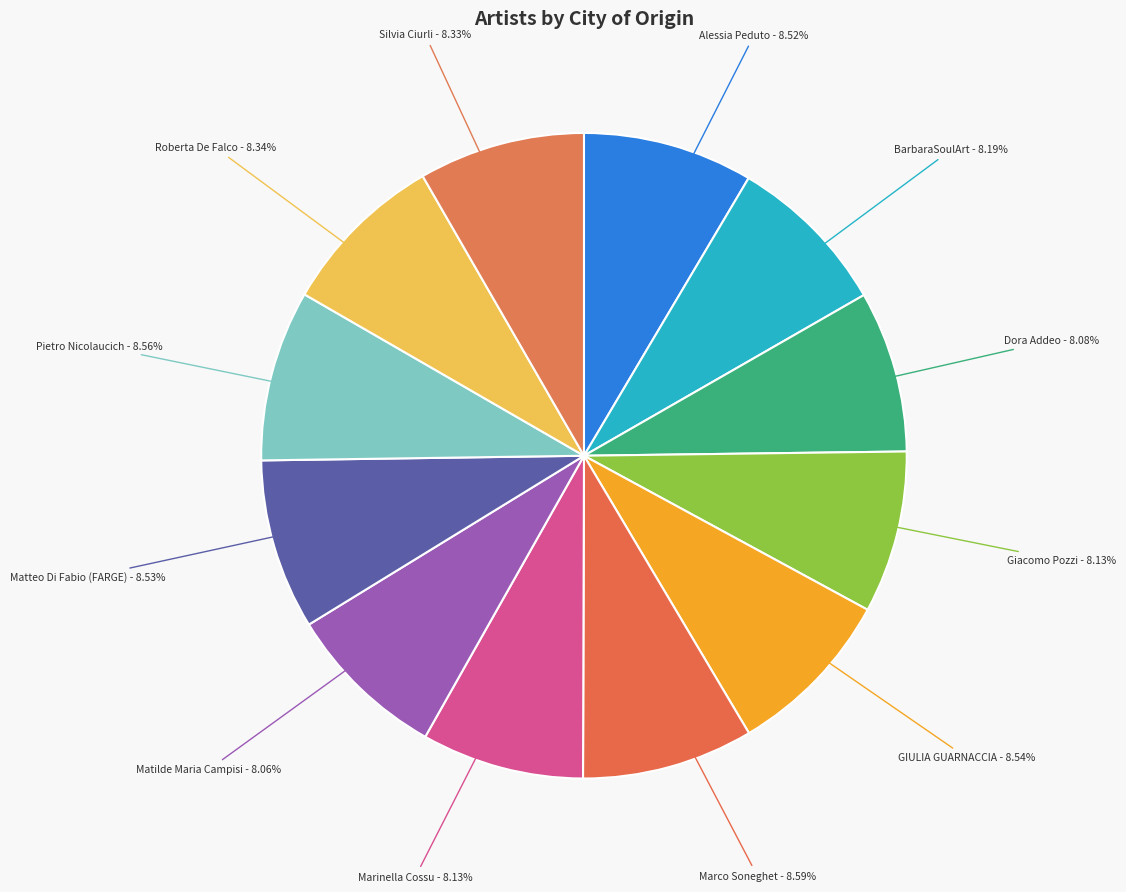

True or false: Silvia Ciurli accounts for 1% of the total.

False